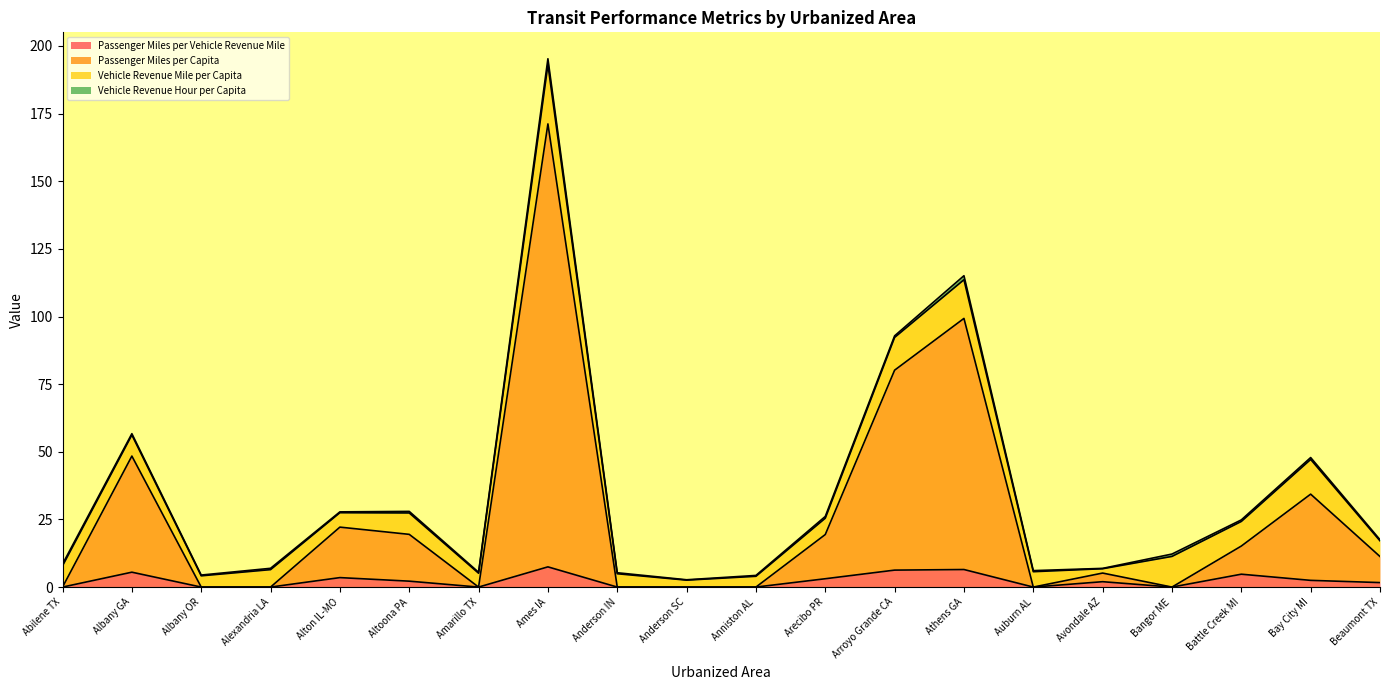

What is the value of the Passenger Miles per Vehicle Revenue Mile point at the 14th from the left?

6.5